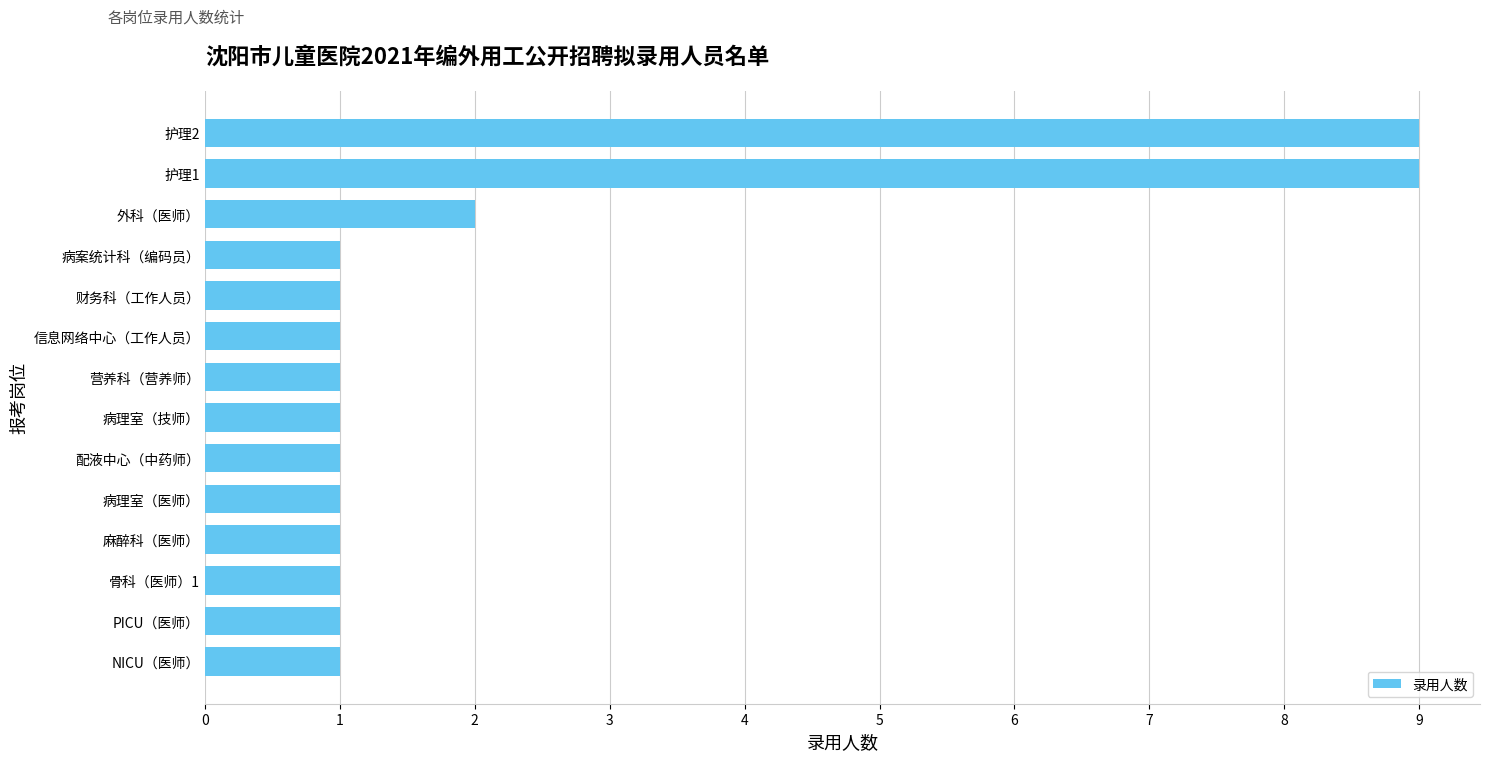

What is the smallest value displayed?

1